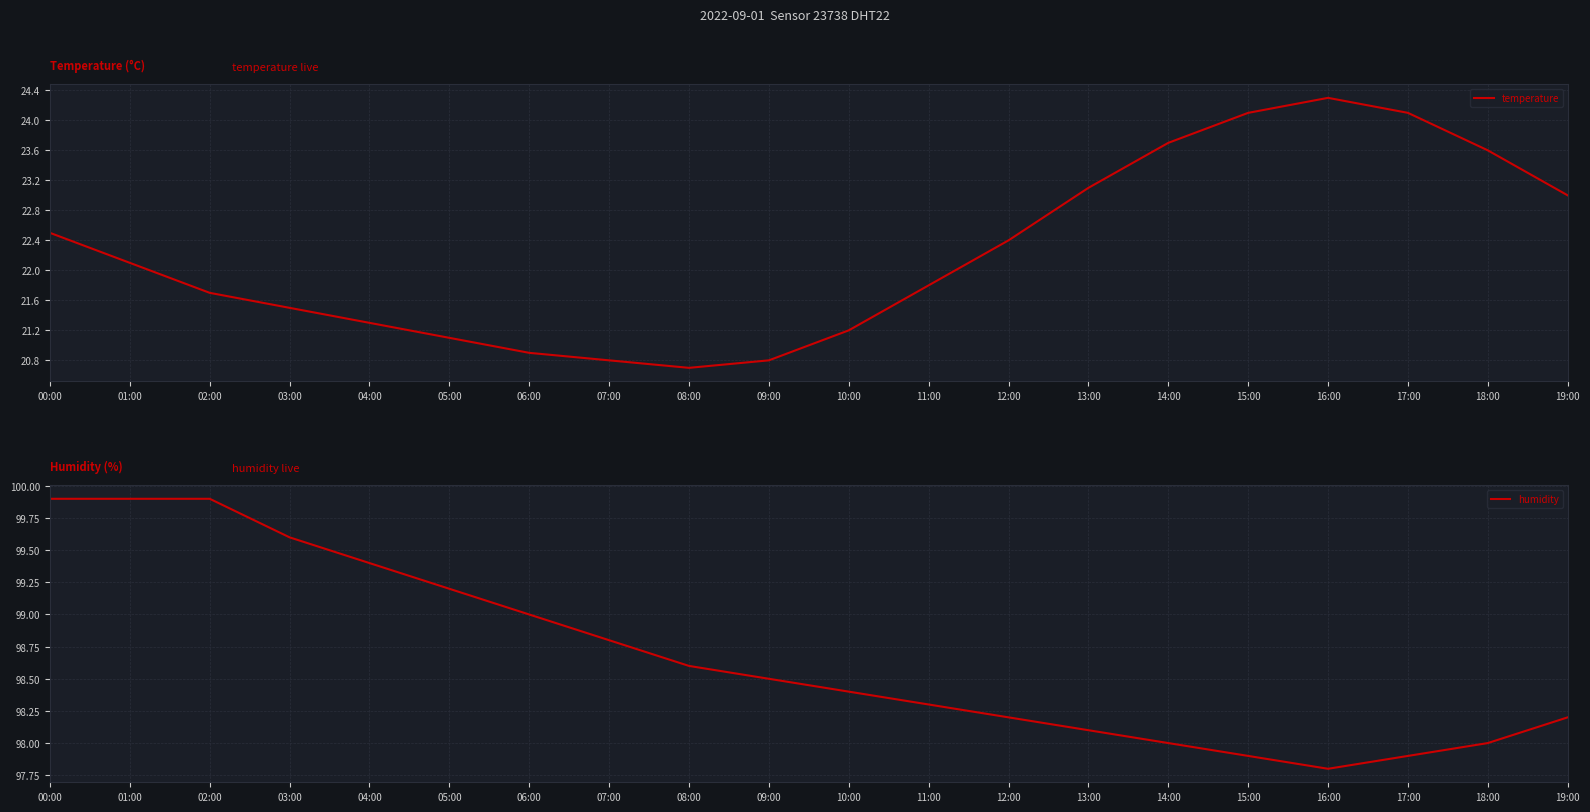

Which label corresponds to the smallest value in the chart?

08:00